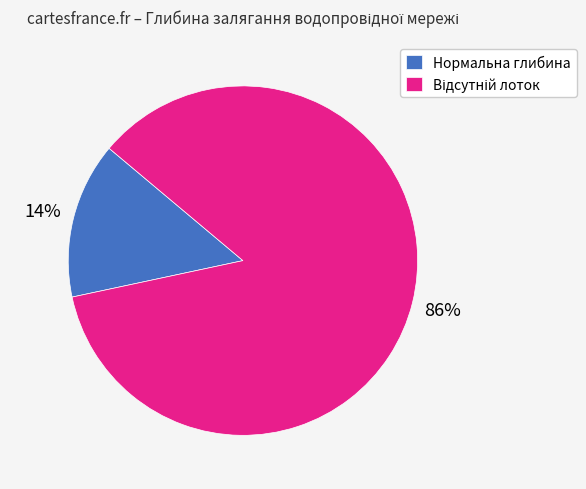

To the nearest percent, what is the average slice percentage?

50%